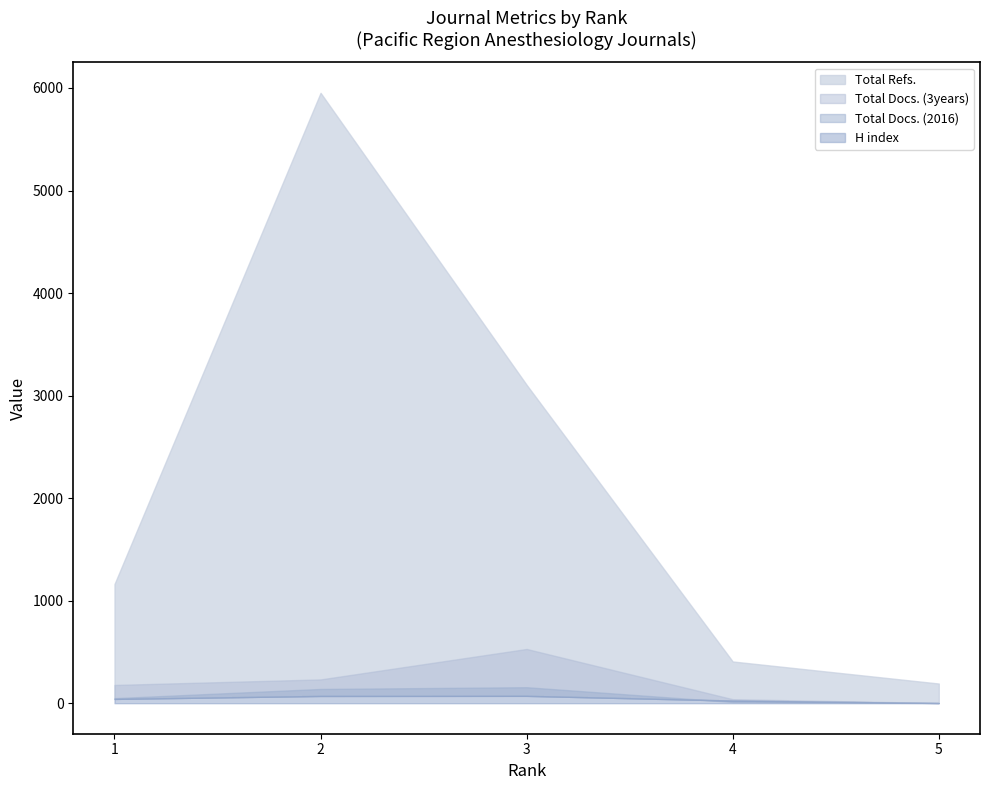

At 3, list the series in order from largest to smallest.

Total Refs., Total Docs. (3years), Total Docs. (2016), H index